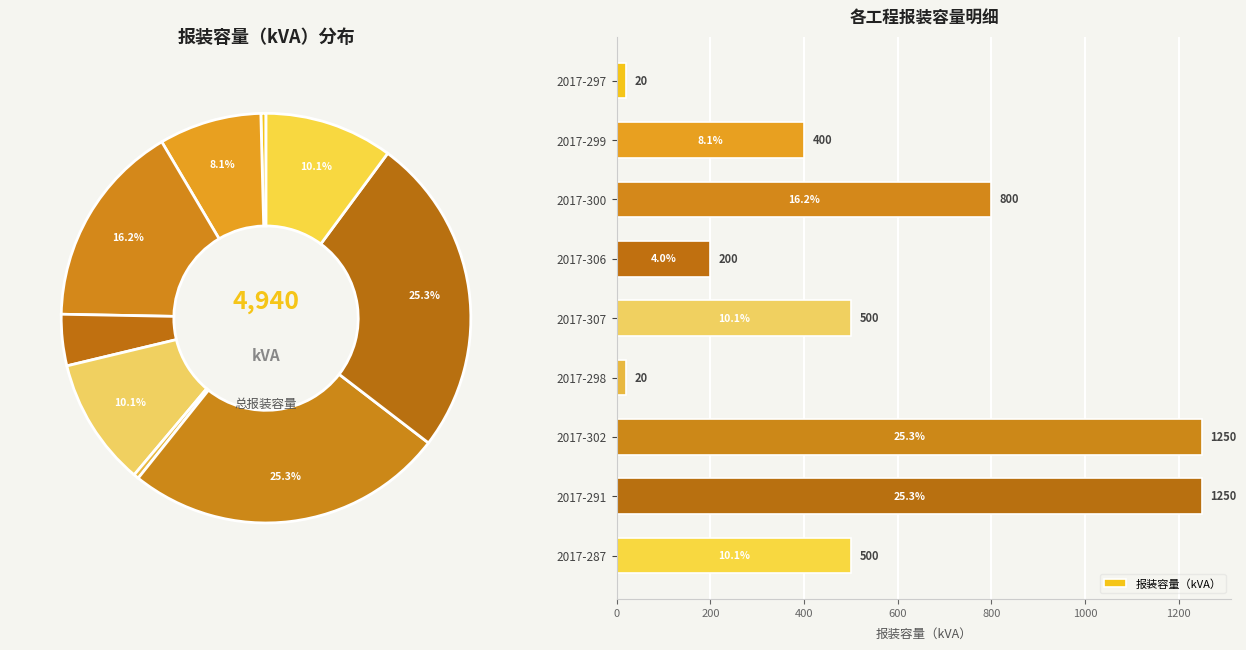

What is the total percentage of 2017-287 and 2017-298?

10.5%